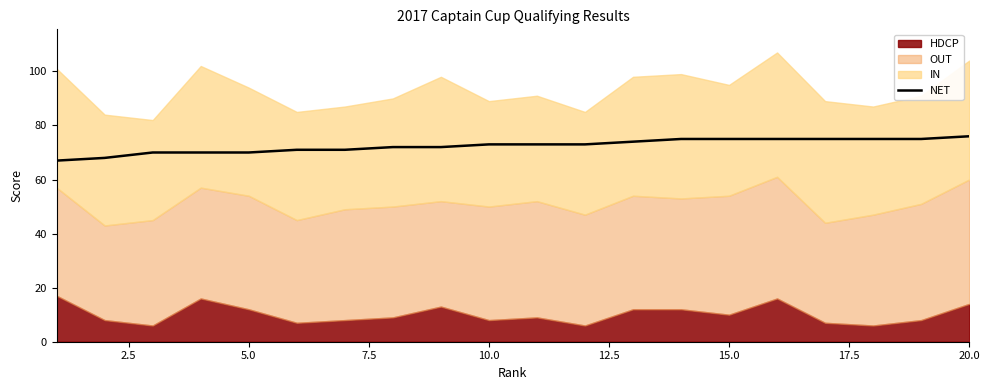

What is the maximum value for NET?

76